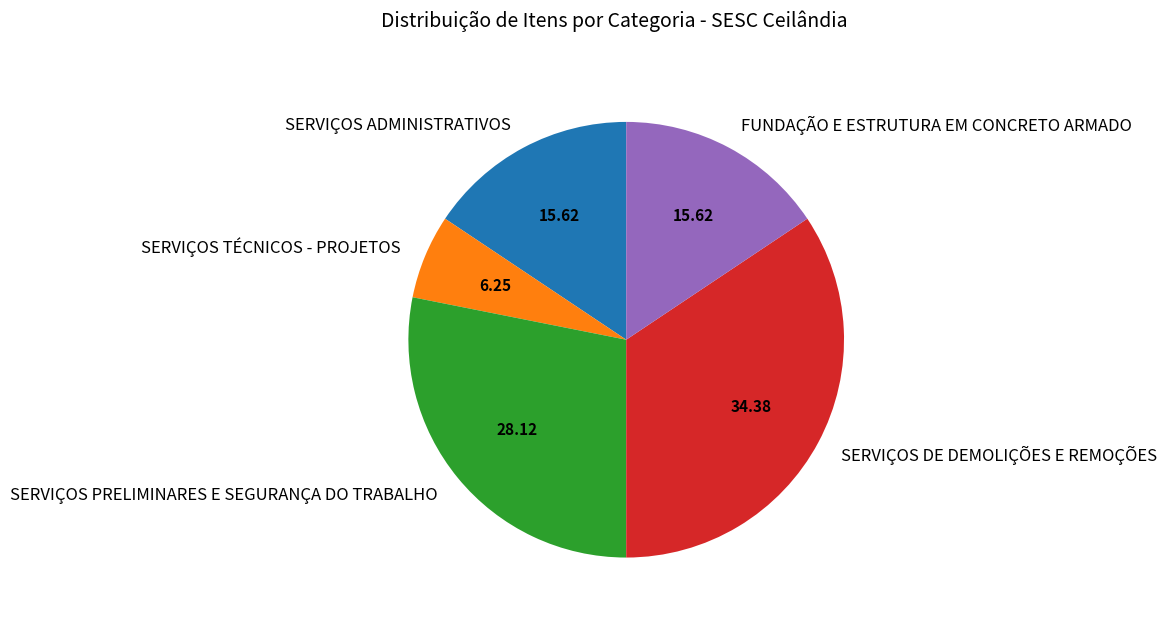

Does SERVIÇOS PRELIMINARES E SEGURANÇA DO TRABALHO account for over 50% of the chart?

No